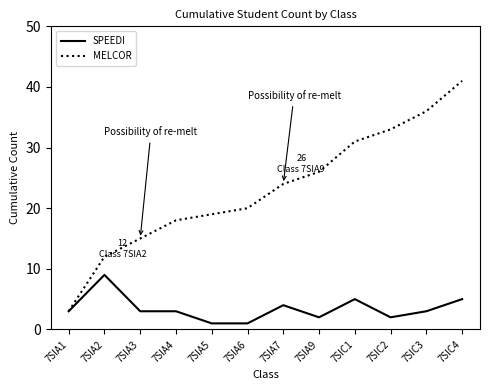

Which series has the largest total across all categories?

MELCOR